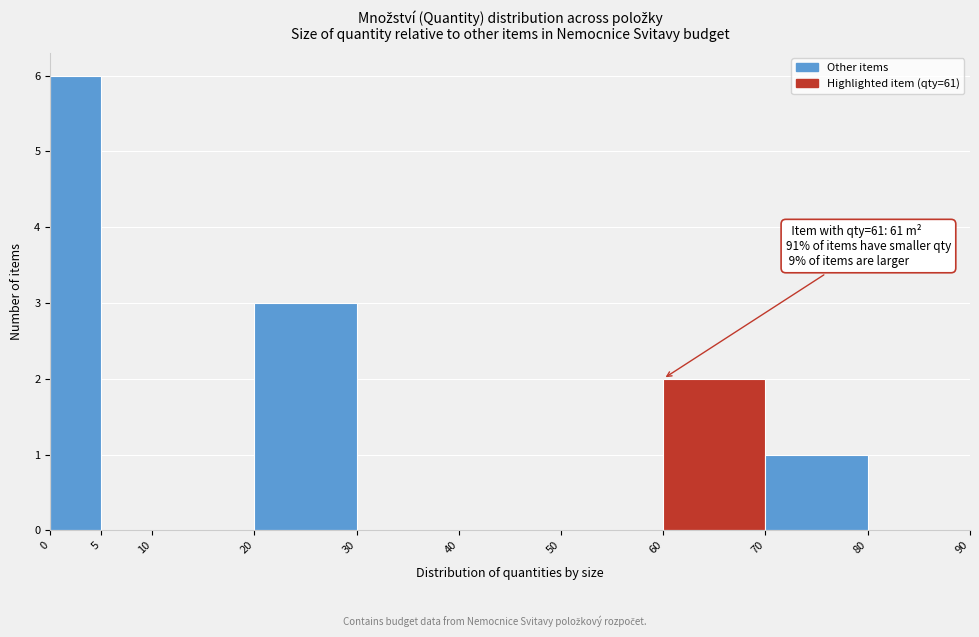

Which range on the x-axis has the tallest bar?

0 to 5